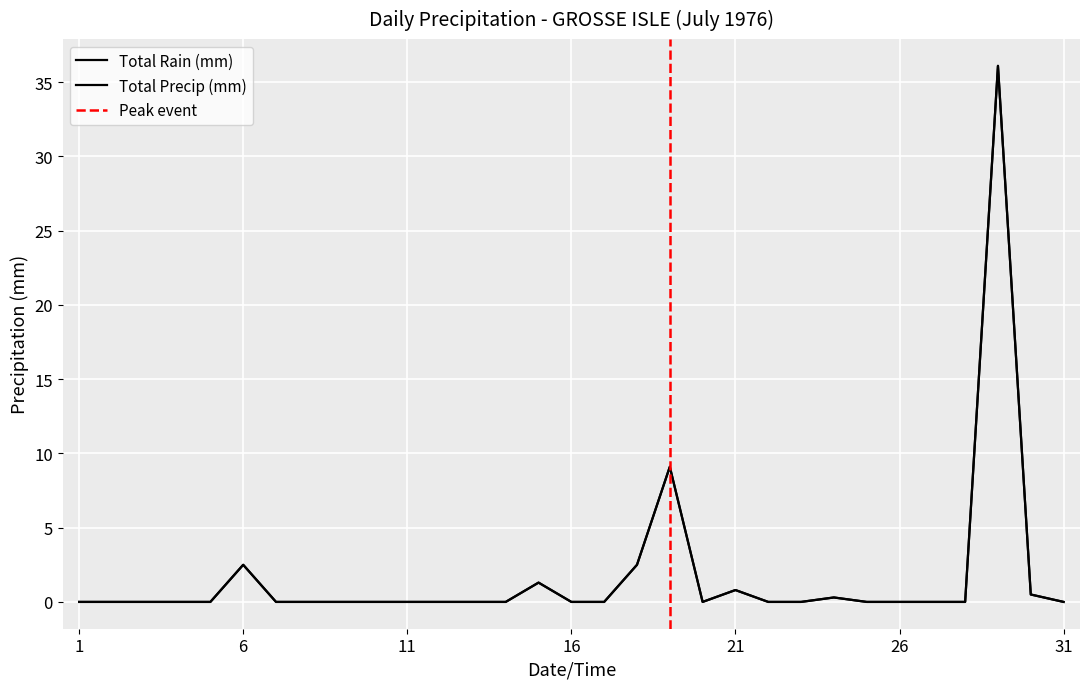

Reading left to right, what are all the values shown in this chart?

Total Rain (mm): 0.0	0.0	0.0	0.0	0.0	2.5	0.0	0.0	0.0	0.0	0.0	0.0	0.0	0.0	1.3	0.0	0.0	2.5	9.1	0.0	0.8	0.0	0.0	0.3	0.0	0.0	0.0	0.0	36.1	0.5	0.0
Total Precip (mm): 0.0	0.0	0.0	0.0	0.0	2.5	0.0	0.0	0.0	0.0	0.0	0.0	0.0	0.0	1.3	0.0	0.0	2.5	9.1	0.0	0.8	0.0	0.0	0.3	0.0	0.0	0.0	0.0	36.1	0.5	0.0